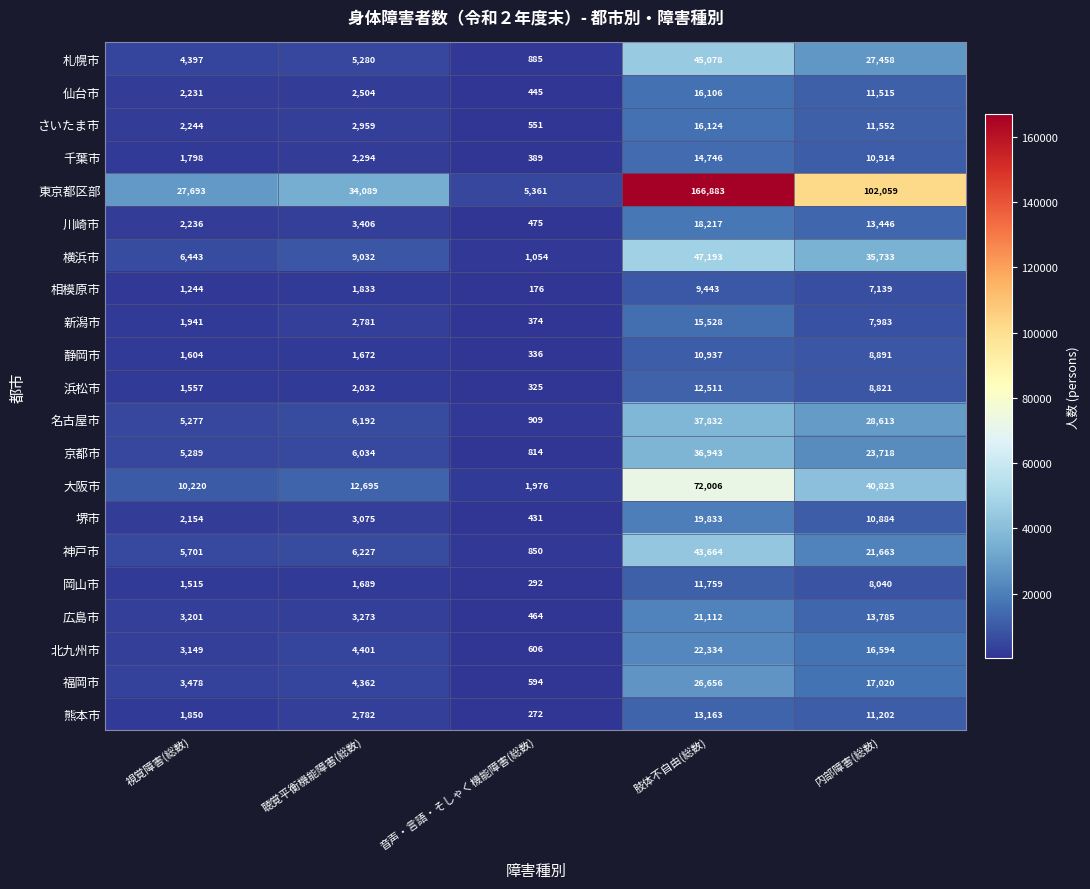

Which series changed the most between 視覚障害(総数) and 聴覚平衡機能障害(総数)?

東京都区部